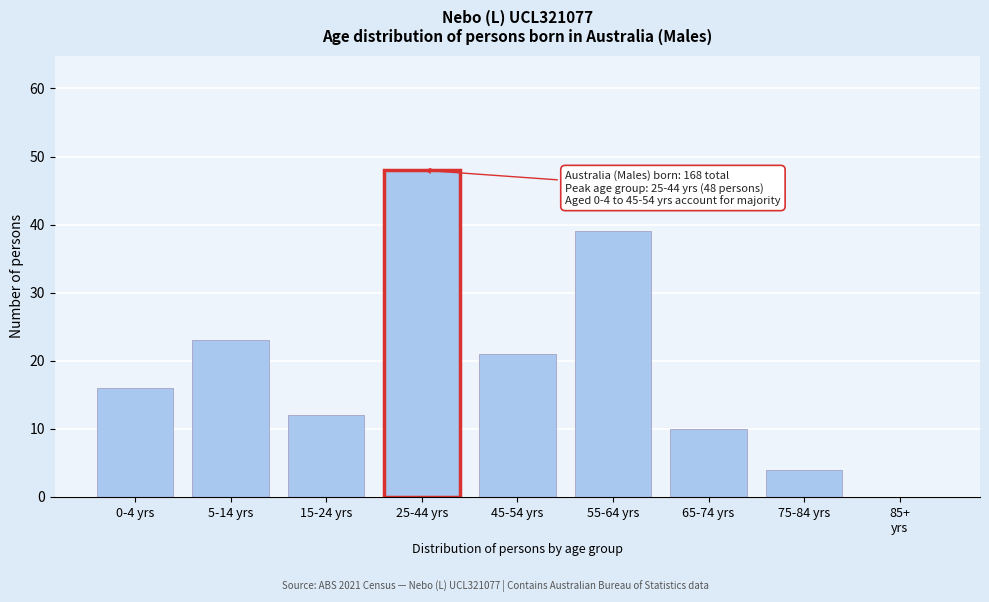

Between 45-54 yrs and 55-64 yrs, which is larger?

55-64 yrs